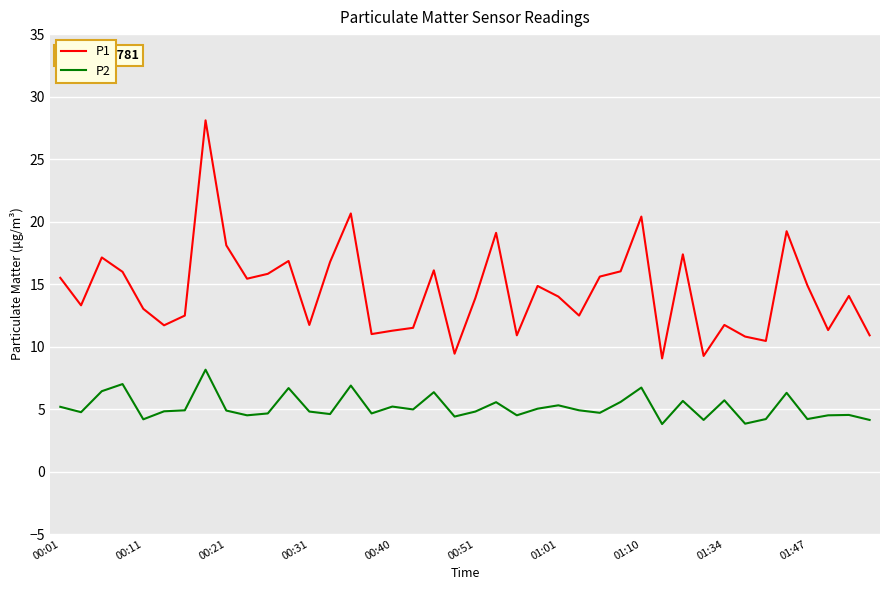

Rank the series by their maximum value, from lowest to highest.

P2, P1